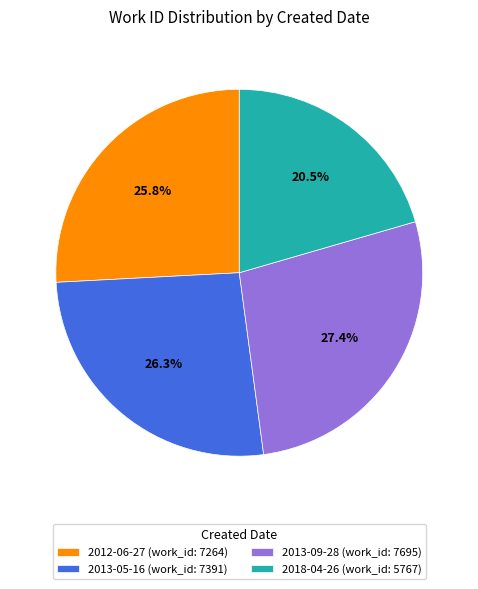

Count the number of slices in the pie.

4